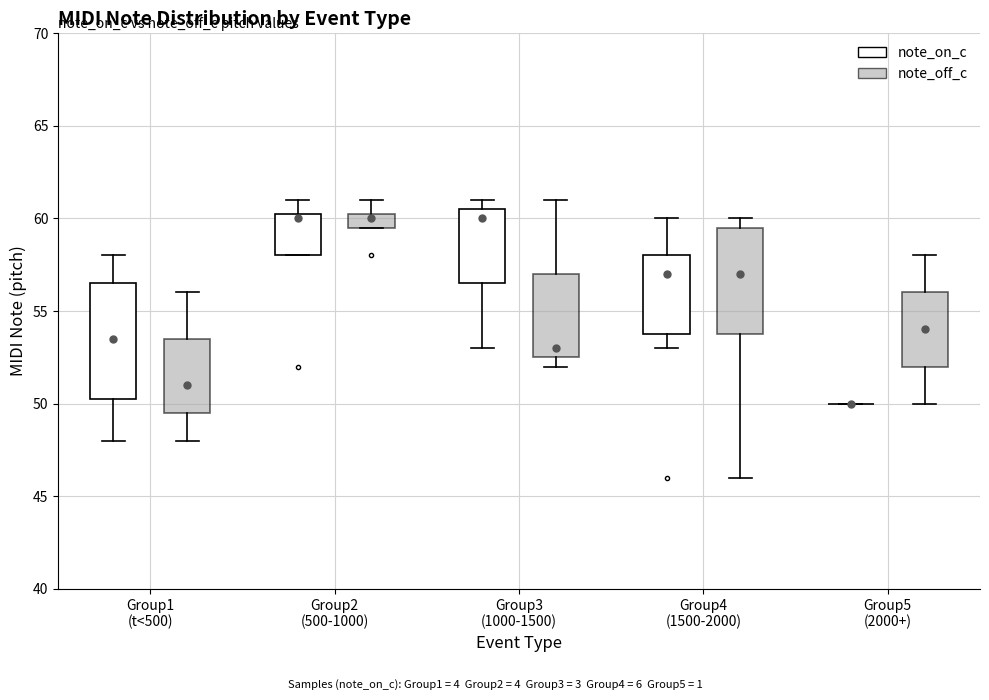

Where is the lower edge of the box for Group2 (500-1000) (note_on_c) on the y-axis? The values are not printed on the chart, so give them approximately, as read against the axis.

58.0